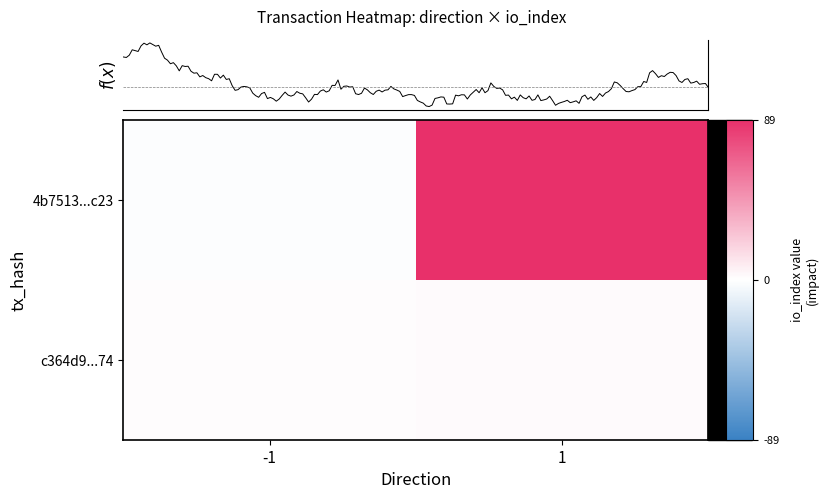

At how many categories does at least one series exceed 45?

1